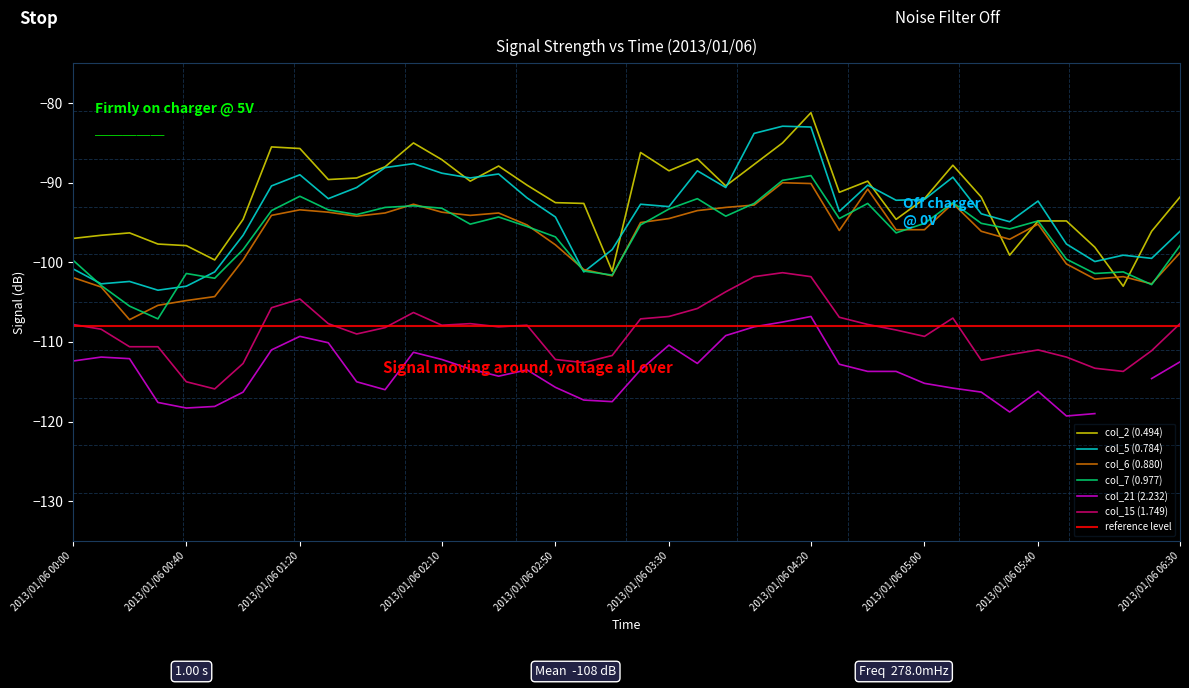

What is the maximum value for col_6 (0.880)?

-90.0